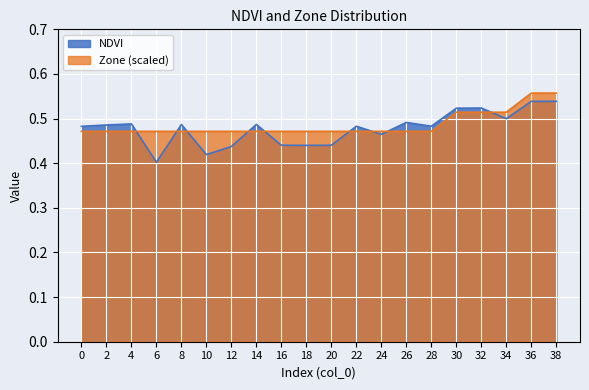

What is the difference between the second highest and minimum values in the Zone (scaled) series?

0.1